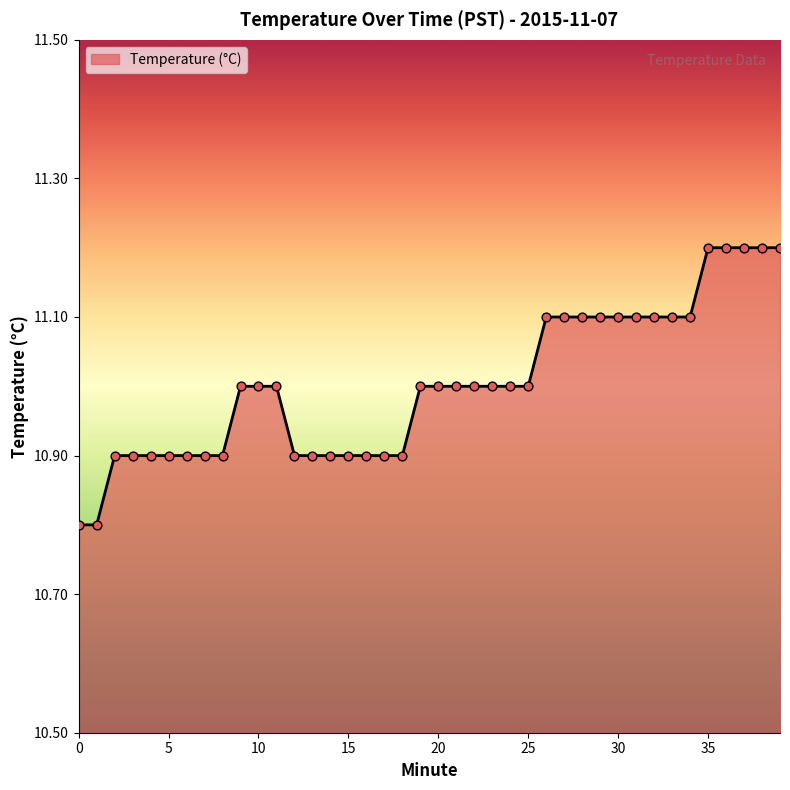

What is the smallest value displayed?

10.8